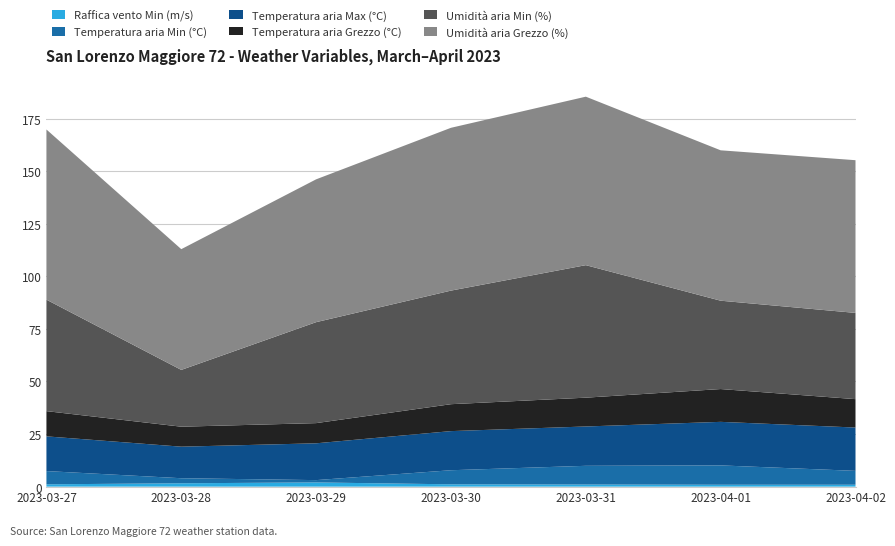

Reading left to right, extract all data points from this chart.

Raffica vento Min (m/s): 2023-03-27=1.1	2023-03-28=1.6	2023-03-29=2.0	2023-03-30=1.1	2023-03-31=1.0	2023-04-01=0.9	2023-04-02=0.9
Temperatura aria Min (°C): 2023-03-27=6.3	2023-03-28=2.4	2023-03-29=1.1	2023-03-30=6.7	2023-03-31=8.9	2023-04-01=9.2	2023-04-02=6.6
Temperatura aria Max (°C): 2023-03-27=16.5	2023-03-28=15.0	2023-03-29=17.5	2023-03-30=18.6	2023-03-31=18.7	2023-04-01=20.7	2023-04-02=20.6
Temperatura aria Grezzo (°C): 2023-03-27=12.0	2023-03-28=9.5	2023-03-29=9.6	2023-03-30=12.8	2023-03-31=13.7	2023-04-01=15.6	2023-04-02=13.5
Umidità aria Min (%): 2023-03-27=53.0	2023-03-28=27.0	2023-03-29=48.0	2023-03-30=54.0	2023-03-31=63.0	2023-04-01=42.0	2023-04-02=41.0
Umidità aria Grezzo (%): 2023-03-27=80.9	2023-03-28=57.4	2023-03-29=67.9	2023-03-30=77.4	2023-03-31=80.1	2023-04-01=71.5	2023-04-02=72.6